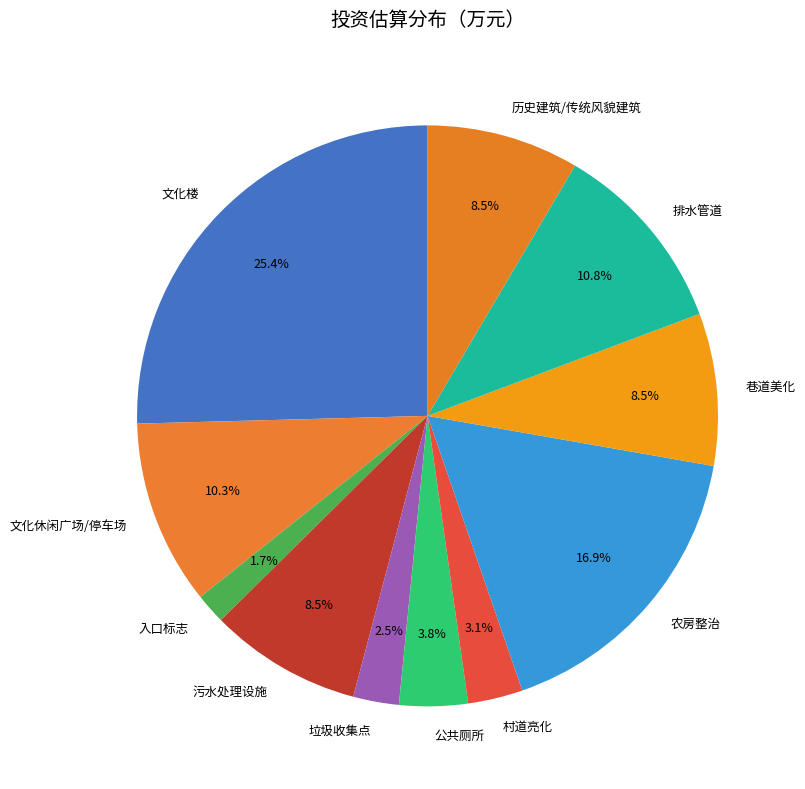

The 入口标志 slice represents 2% of the pie. True or false?

True